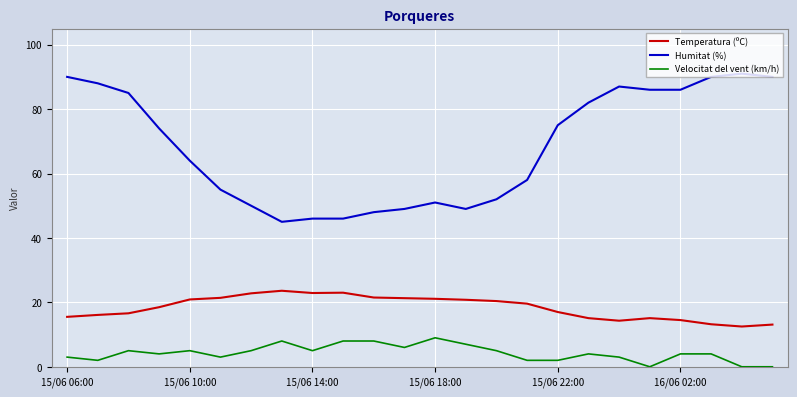

How many distinct data groups are displayed?

3